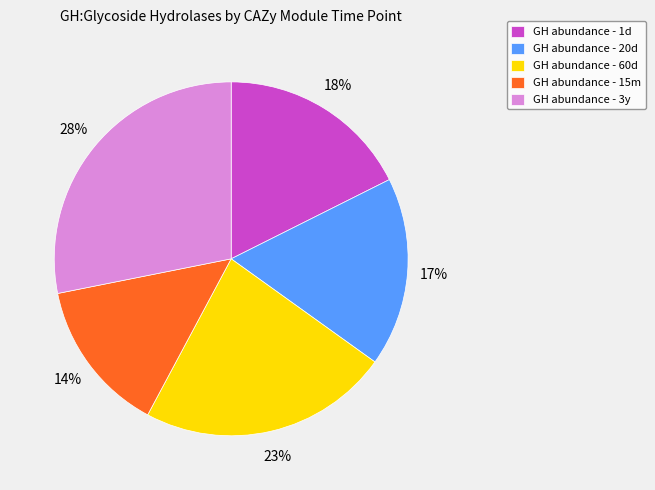

Does any single category account for the majority?

No